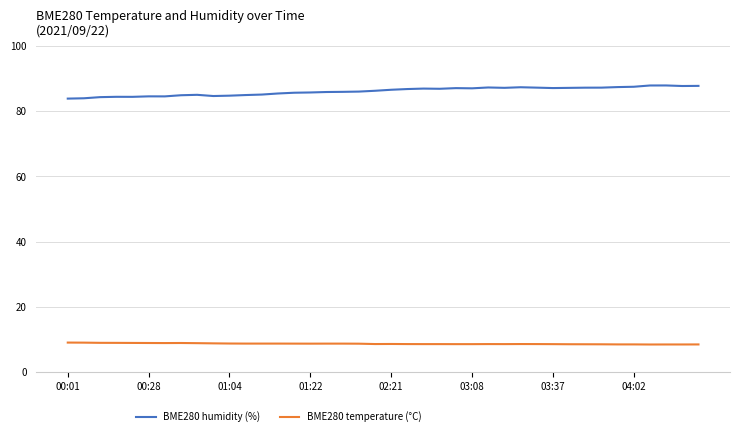

True or false: BME280 humidity (%) and BME280 temperature (°C) cross at least once.

False